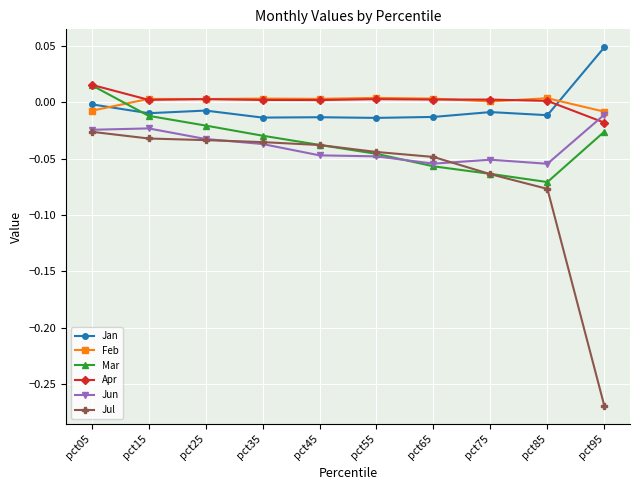

The Feb series shows 0.0 at pct45. True or false?

True